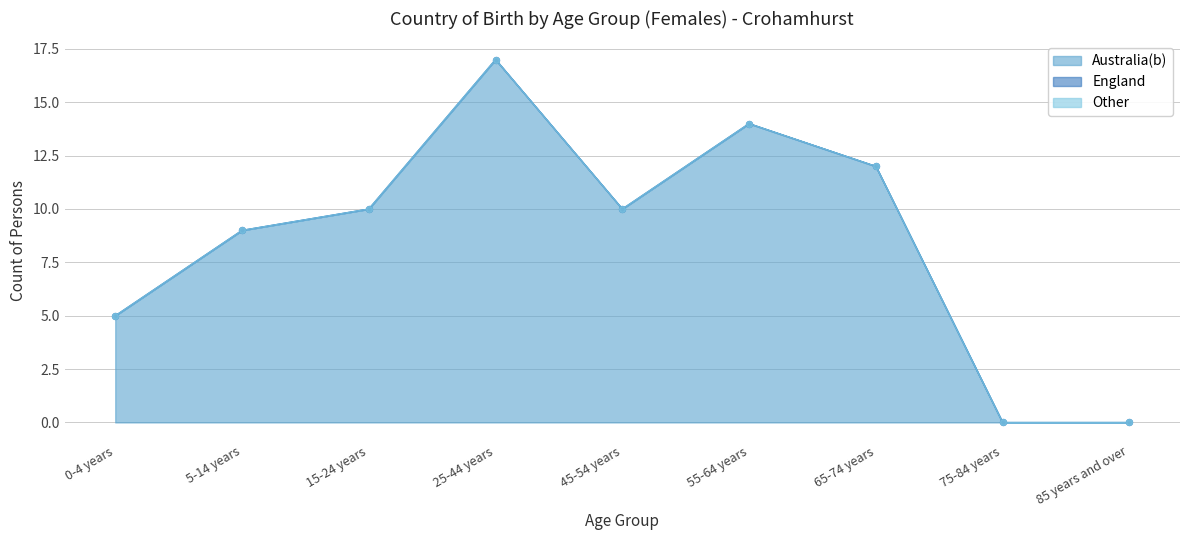

What are all the series names shown in the legend?

Australia(b), England, Other